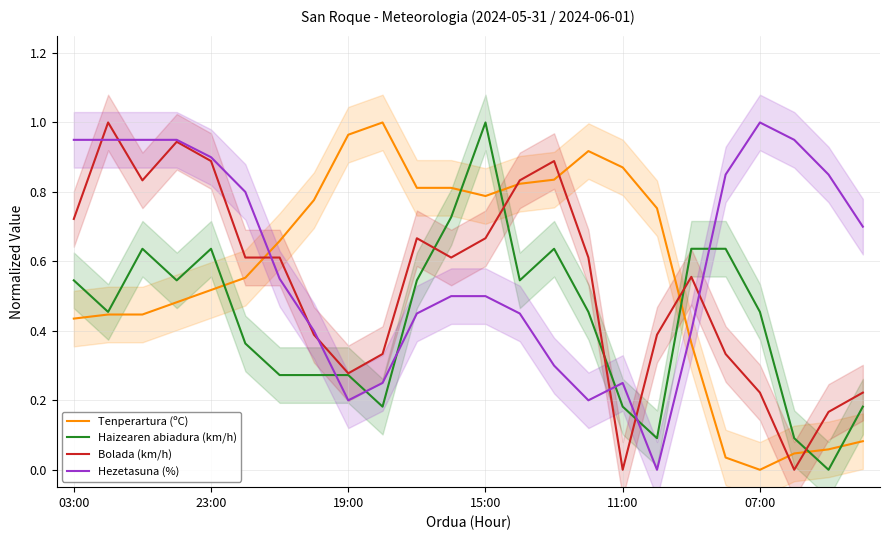

How many values in the Tenperartura (ºC) series exceed 0?

23